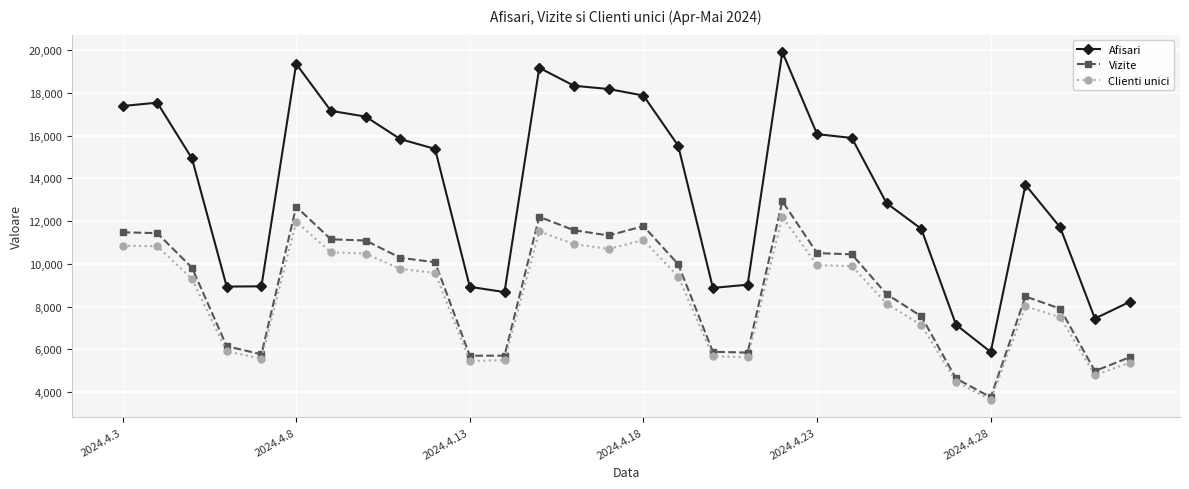

Which series has the widest spread of values?

Afisari